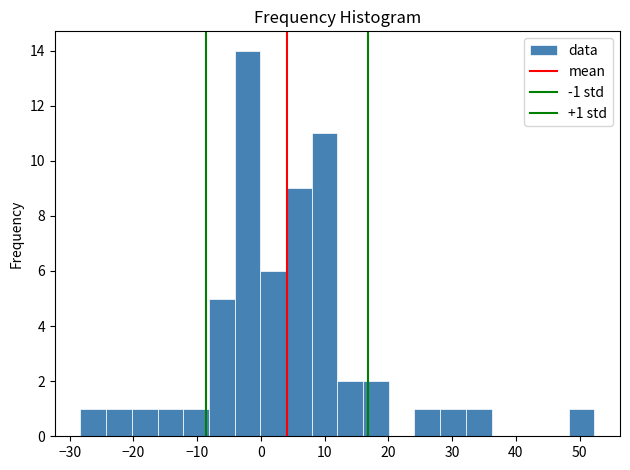

Which range on the x-axis has the tallest bar?

-4 to 0